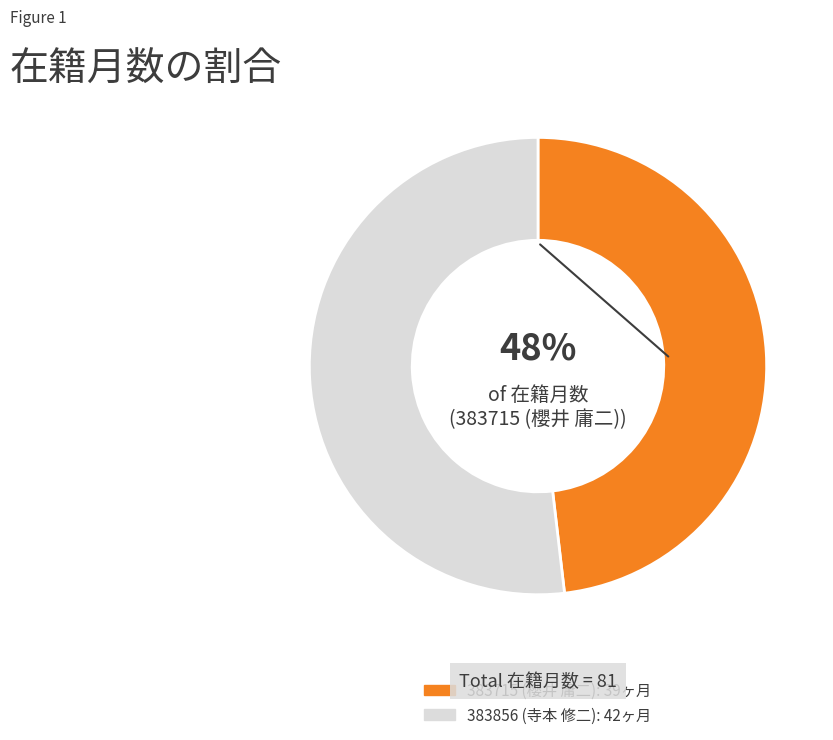

To the nearest percent, what portion does 383715 (櫻井 庸二) represent?

48%